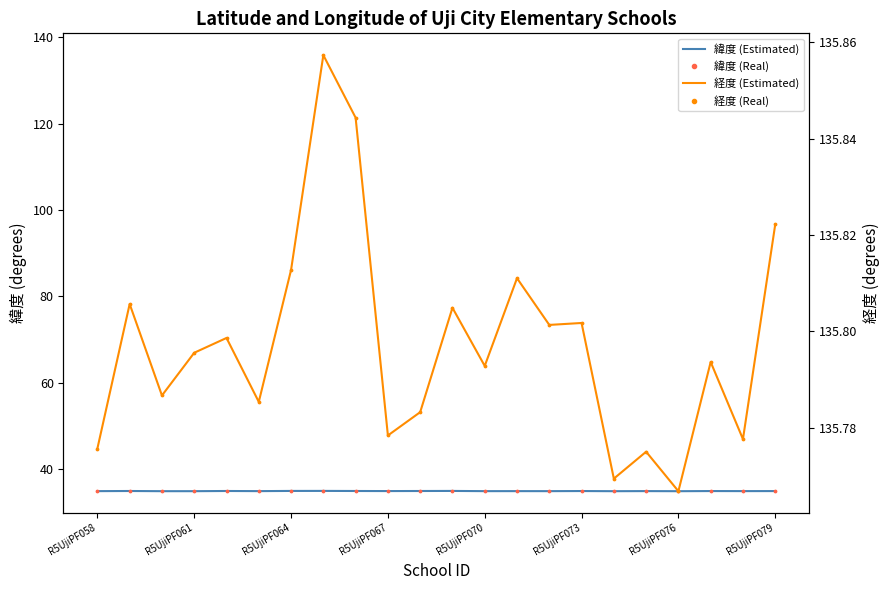

Is the value of 緯度 at R5UjiPF061 greater than the value of 経度 at 10?

No